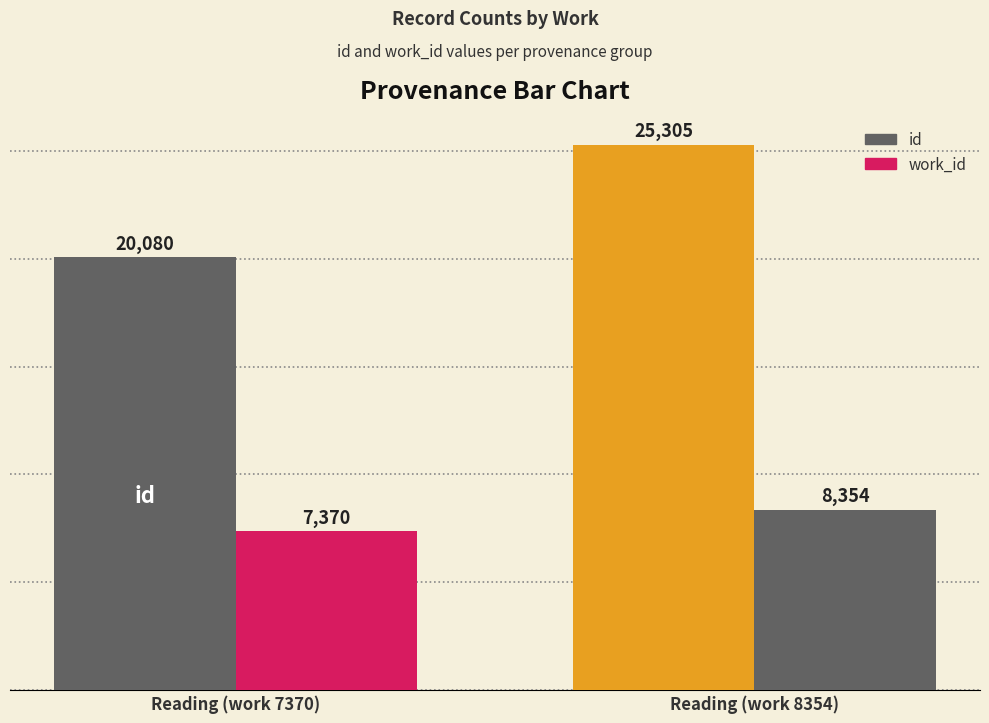

Are the bars grouped side by side (vs. stacked)?

Yes